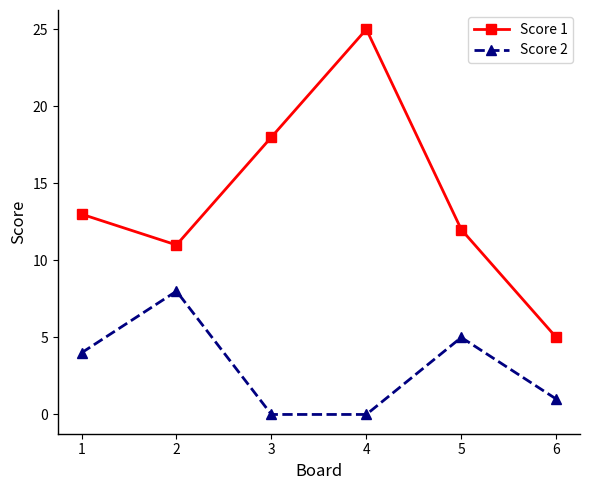

Rank the series by their average value, from lowest to highest.

Score 2, Score 1